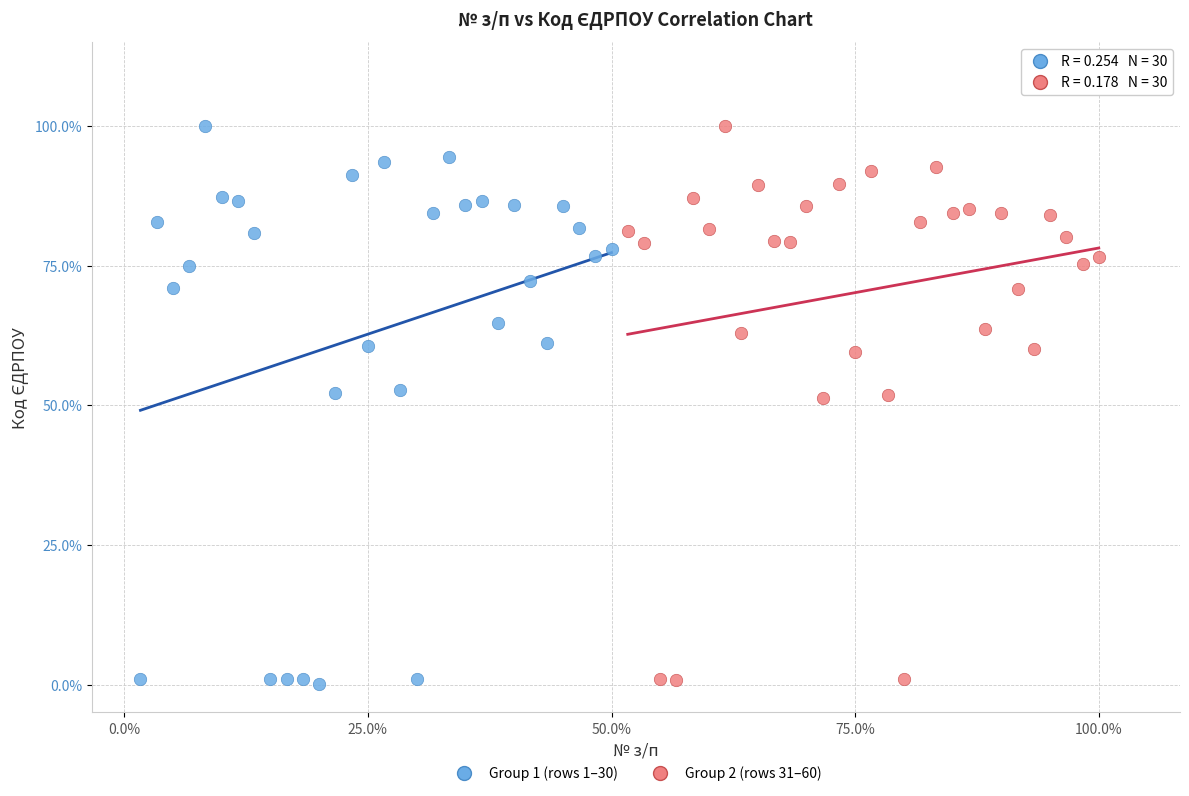

What are all the series names shown in the legend?

Group 1 (rows 1–30), Group 2 (rows 31–60)